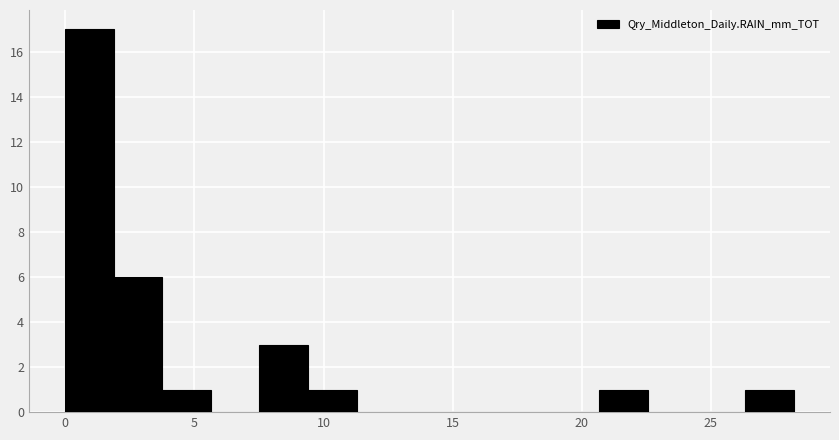

Around what value on the x-axis is the tallest bar? Give the approximate position of its centre, as read against the axis.

1.0